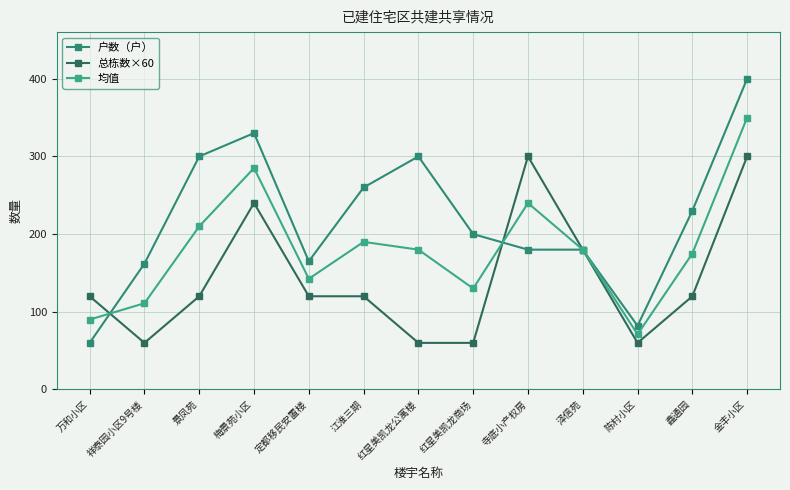

How many lines are shown in the chart?

3